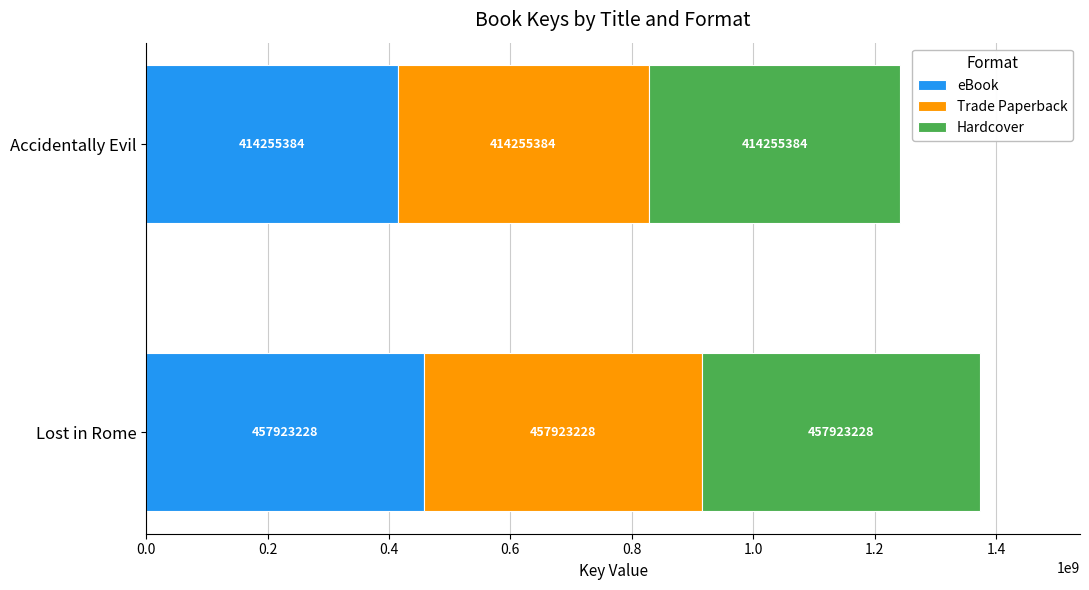

The value of eBook at Lost in Rome is 457923228. True or false?

True